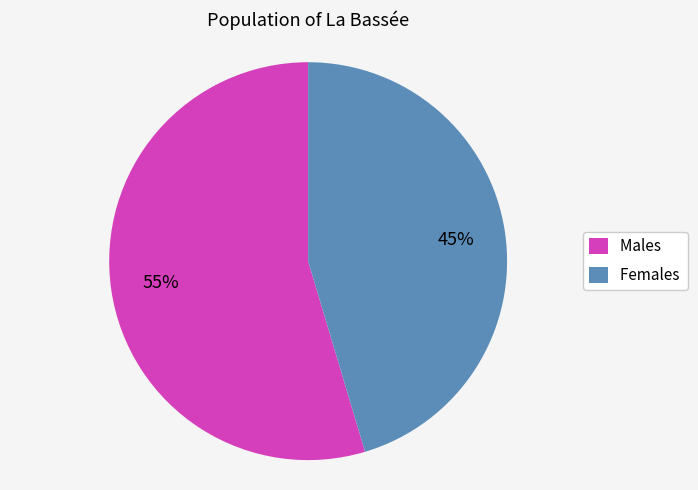

To the nearest percent, what is the combined percentage of Females and Males?

100%